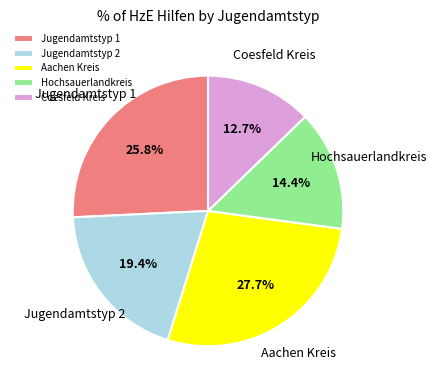

Which slice is the largest?

Aachen Kreis